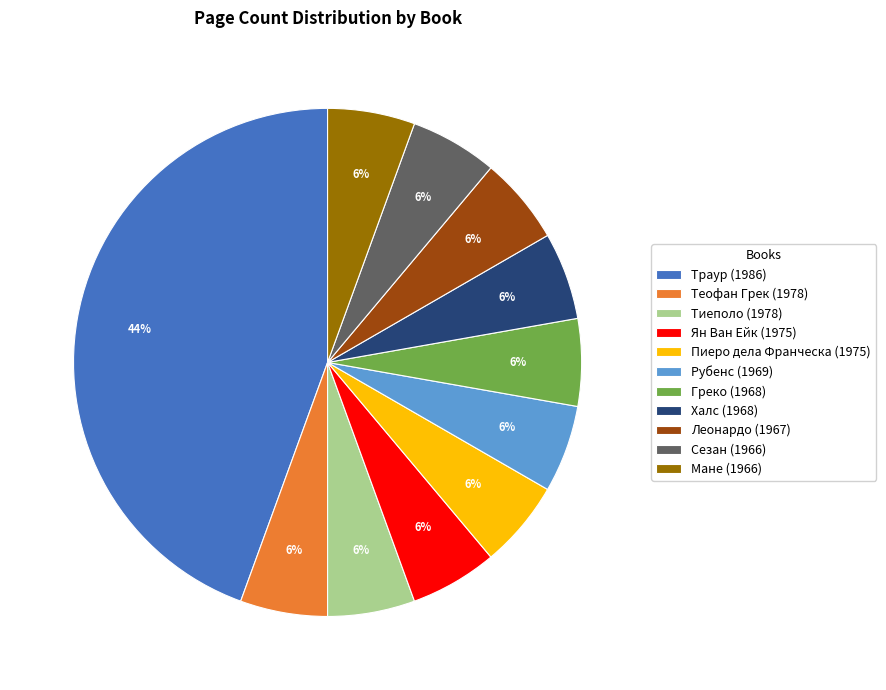

To the nearest percent, what portion does Мане (1966) represent?

6%